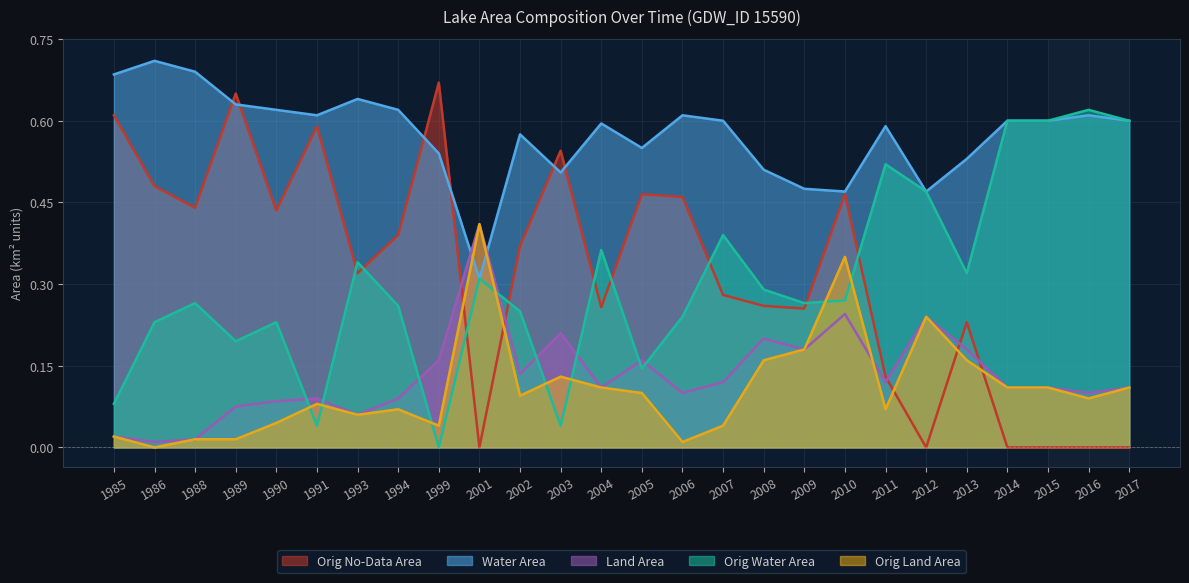

Which series has the widest spread of values?

Orig No-Data Area